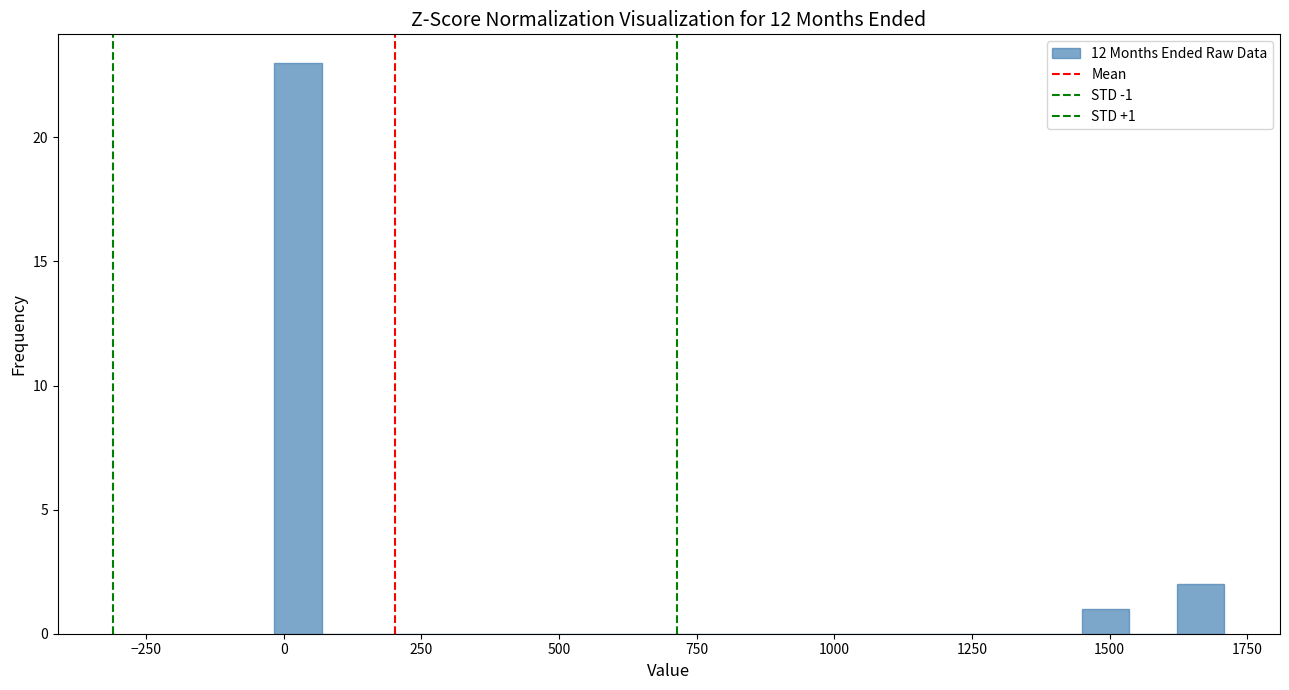

Read against the x-axis, roughly where is the centre of the tallest bar?

50